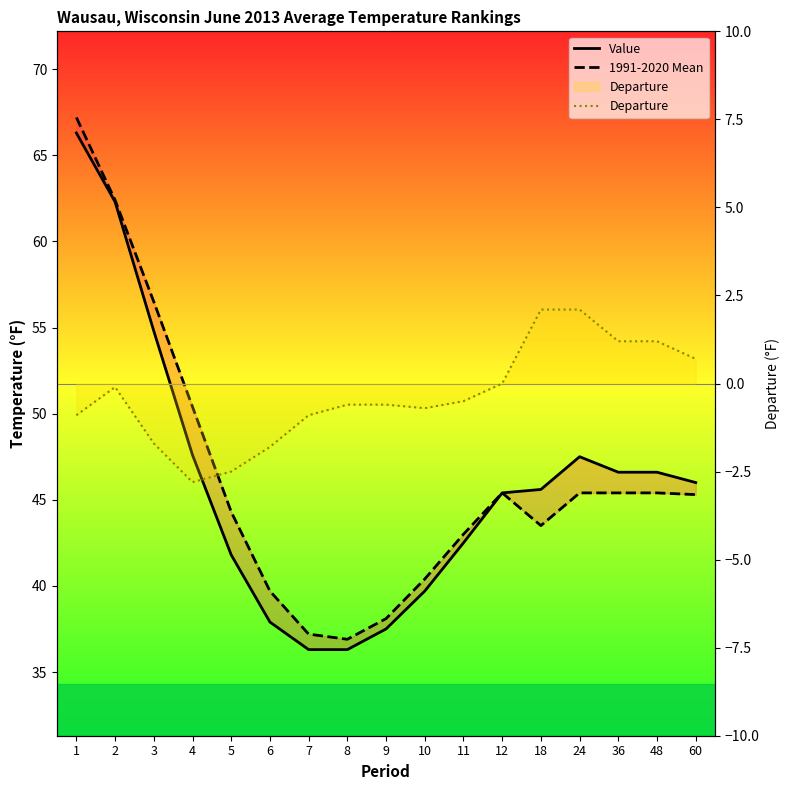

True or false: Departure and Value intersect in this chart.

False